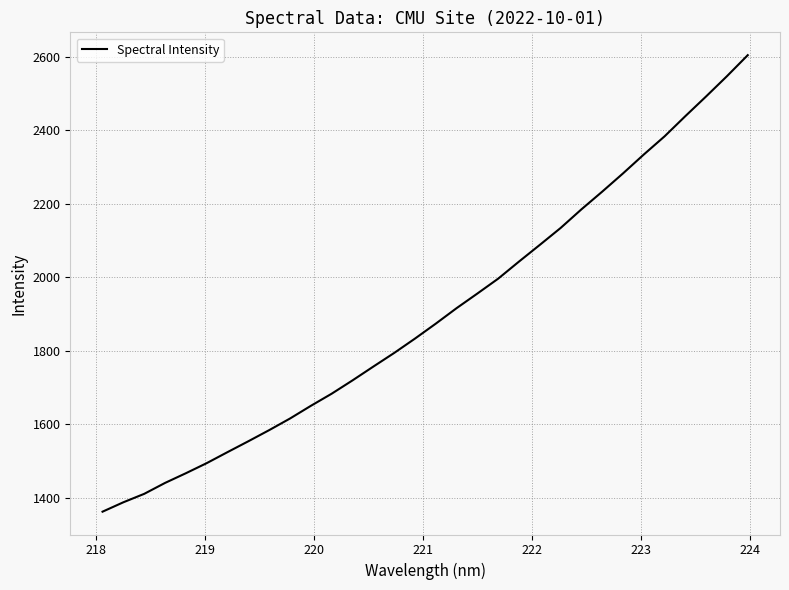

What is the greatest value displayed?

2603.7